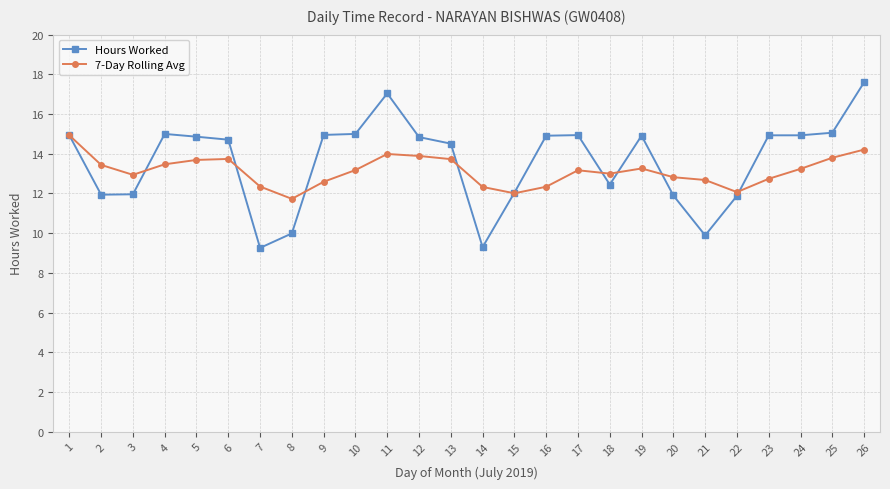

What is the value of the Hours Worked point at the 21st from the left?

9.9